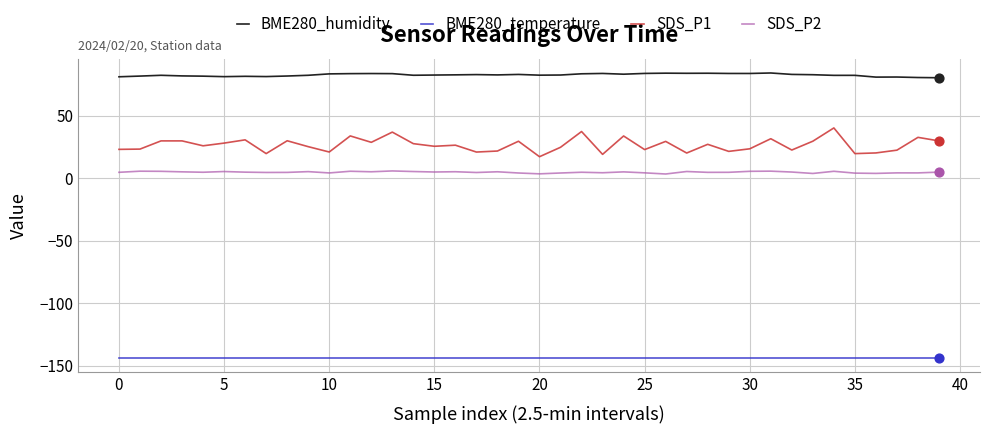

What are all the series names shown in the legend?

BME280_humidity, BME280_temperature, SDS_P1, SDS_P2